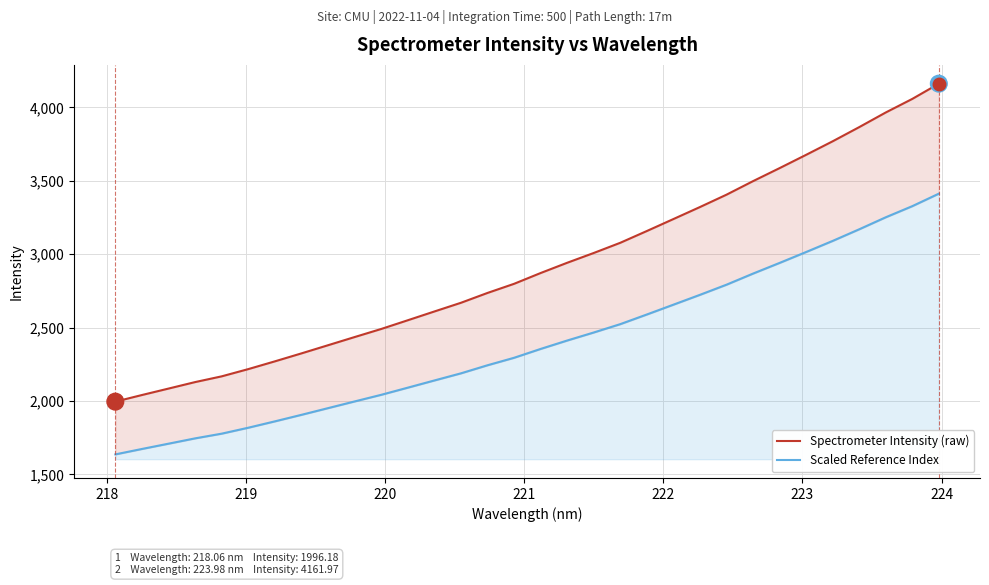

What is the maximum value shown in the chart?

4162.0